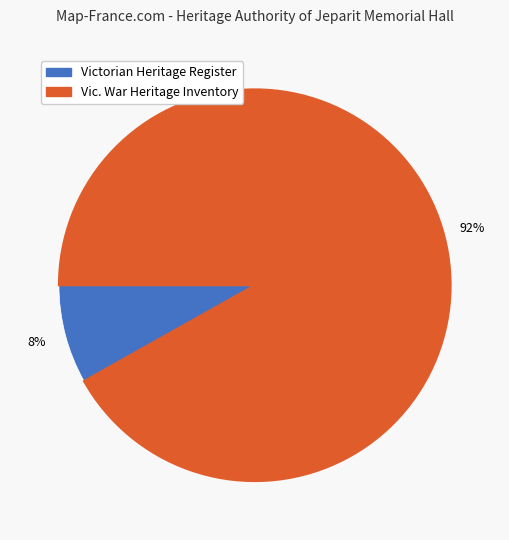

Is there a majority slice in this chart?

Yes